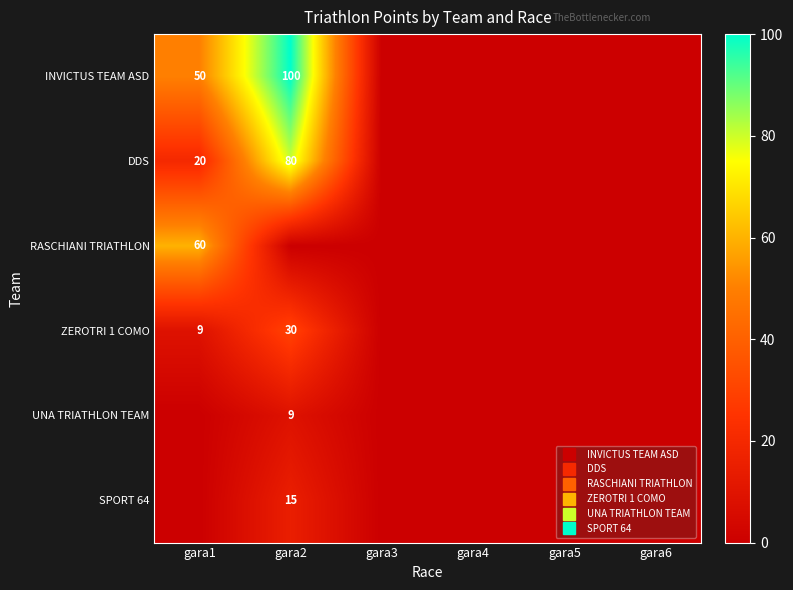

Count the number of data series in this chart.

6